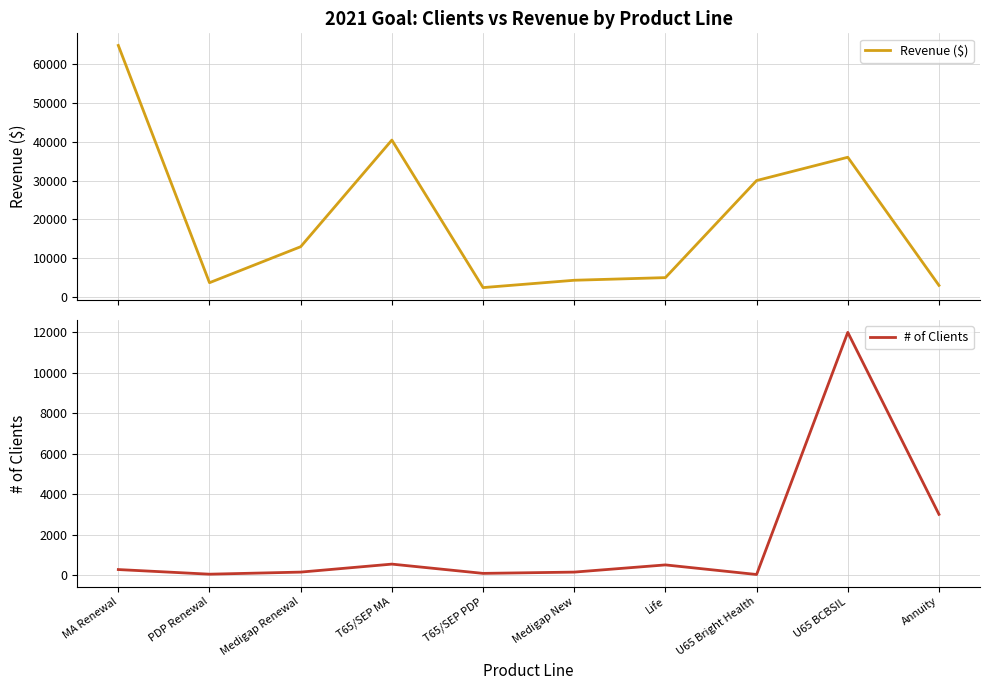

True or false: # of Clients and Revenue ($) cross at least once.

False